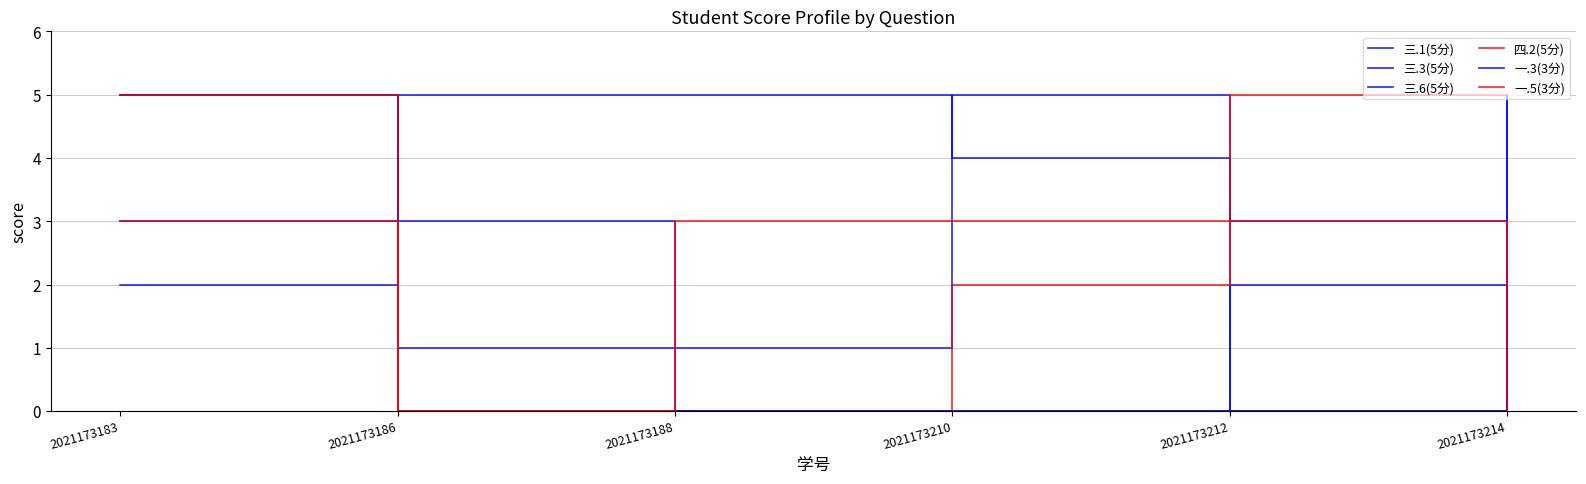

Which category has the highest value in the 三.3(5分) series?

2021173183